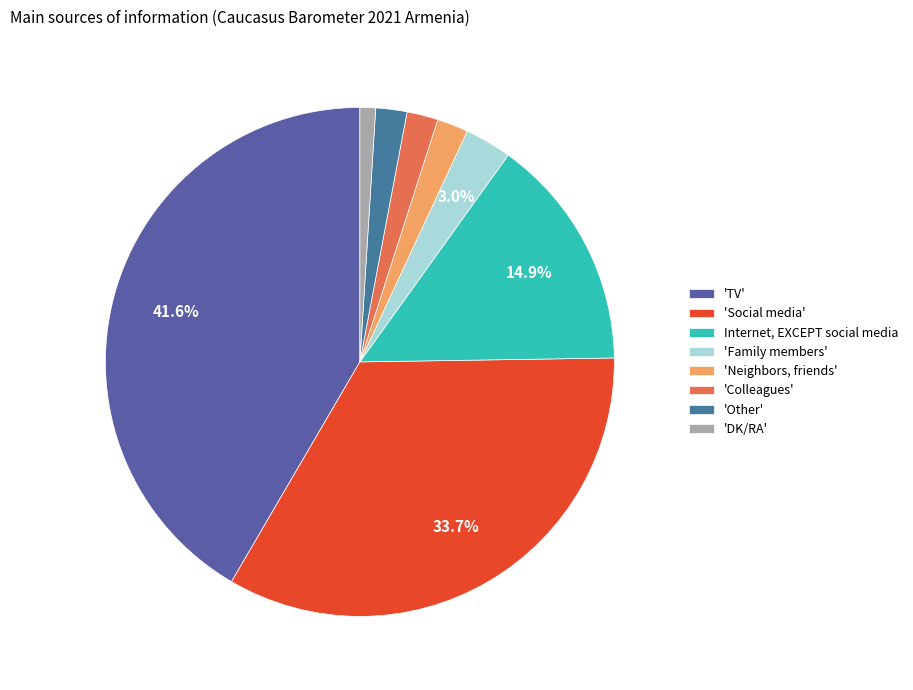

What is the largest slice in the pie chart?

'TV'